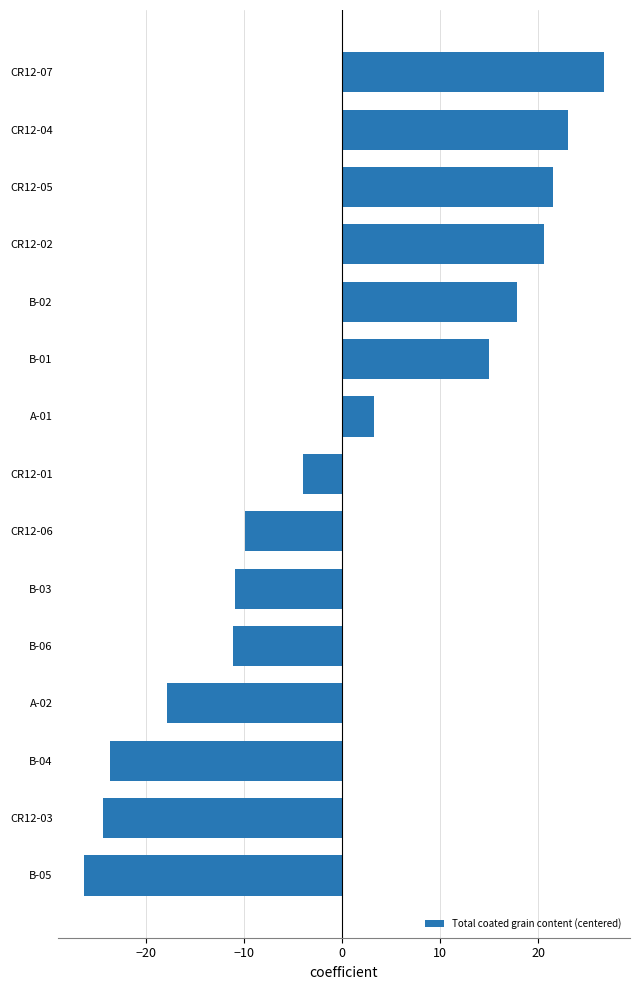

Reading top to bottom, transcribe all the data shown in this chart.

26.7	23.0	21.5	20.6	17.9	14.9	3.3	-4.0	-9.8	-10.9	-11.1	-17.9	-23.6	-24.3	-26.3